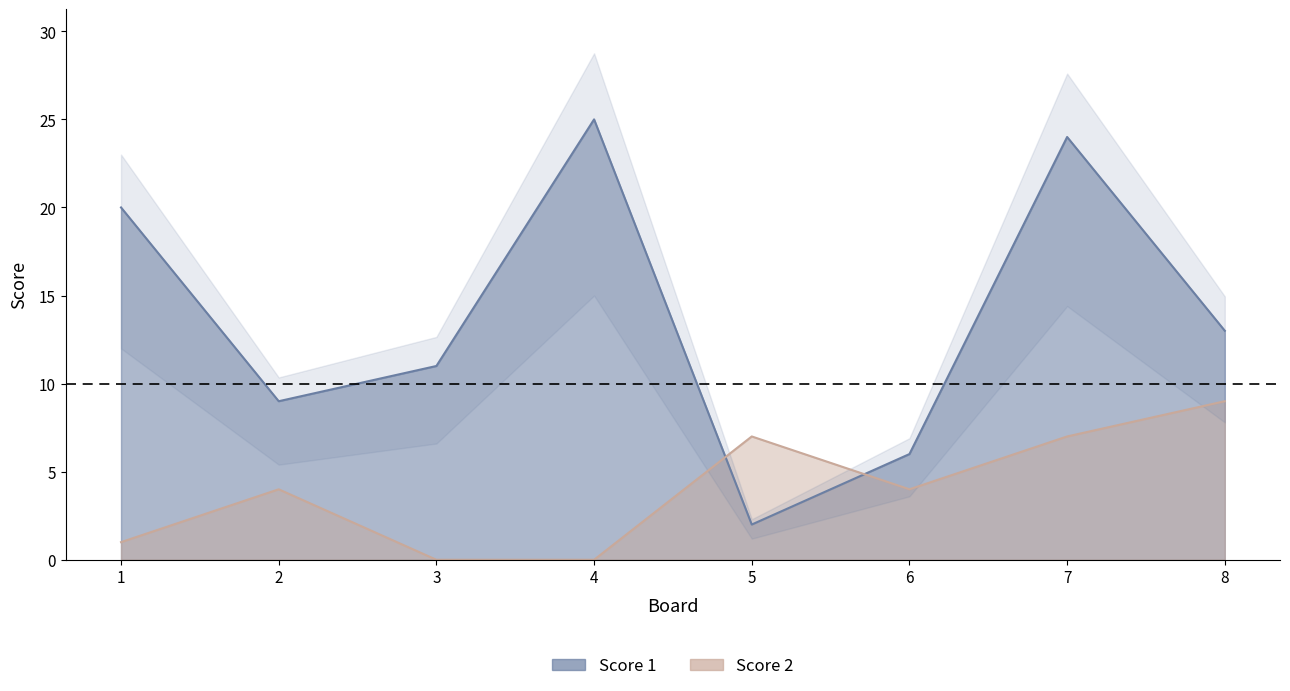

At which label does Score 1 first exceed 13?

1